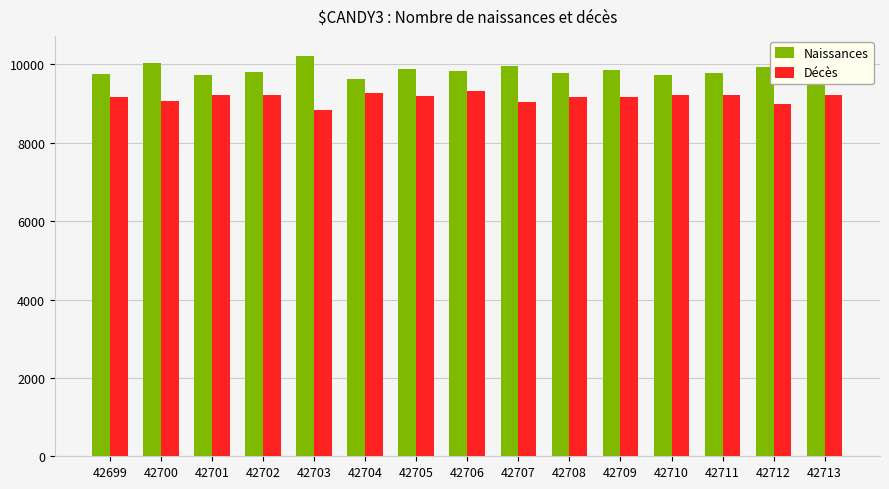

List the series in order of their overall mean, highest first.

Naissances, Décès